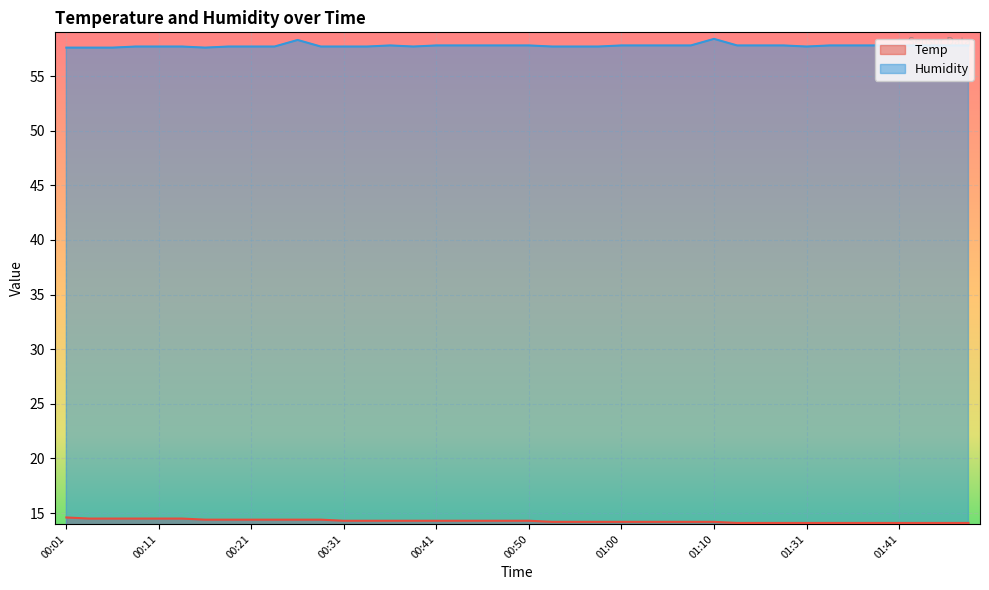

Reading left to right, extract all data points from this chart.

Temp: 14.6	14.5	14.5	14.5	14.5	14.5	14.4	14.4	14.4	14.4	14.4	14.4	14.3	14.3	14.3	14.3	14.3	14.3	14.3	14.3	14.3	14.2	14.2	14.2	14.2	14.2	14.2	14.2	14.2	14.1	14.1	14.1	14.1	14.1	14.1	14.1	14.1	14.1	14.1	14.1
Humidity: 57.6	57.6	57.6	57.7	57.7	57.7	57.6	57.7	57.7	57.7	58.3	57.7	57.7	57.7	57.8	57.7	57.8	57.8	57.8	57.8	57.8	57.7	57.7	57.7	57.8	57.8	57.8	57.8	58.4	57.8	57.8	57.8	57.7	57.8	57.8	57.8	57.8	57.8	57.8	57.8